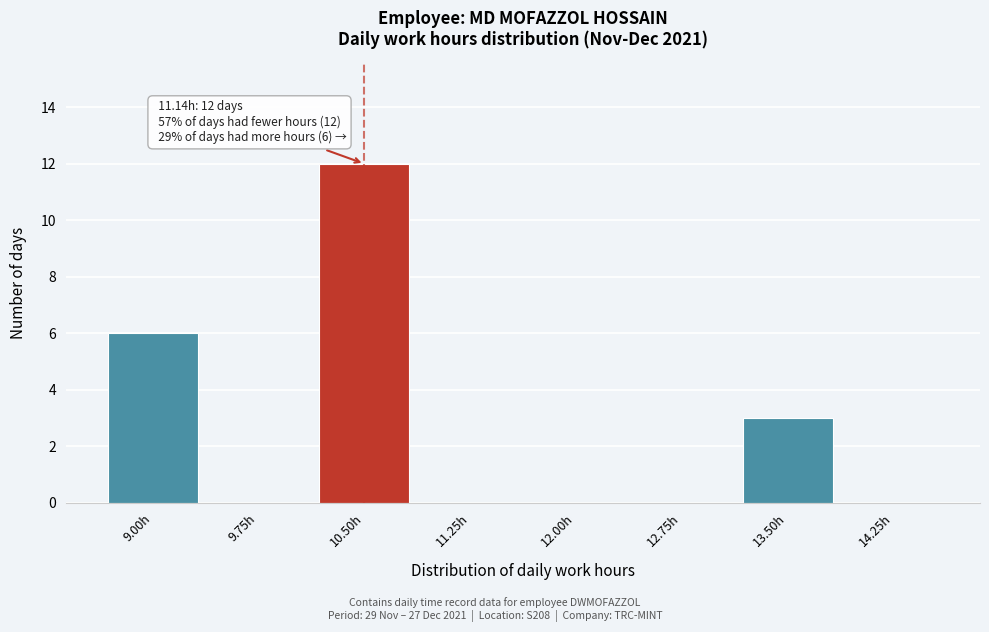

Reading left to right, extract all data points from this chart.

9.00h=6	9.75h=0	10.50h=12	11.25h=0	12.00h=0	12.75h=0	13.50h=3	14.25h=0